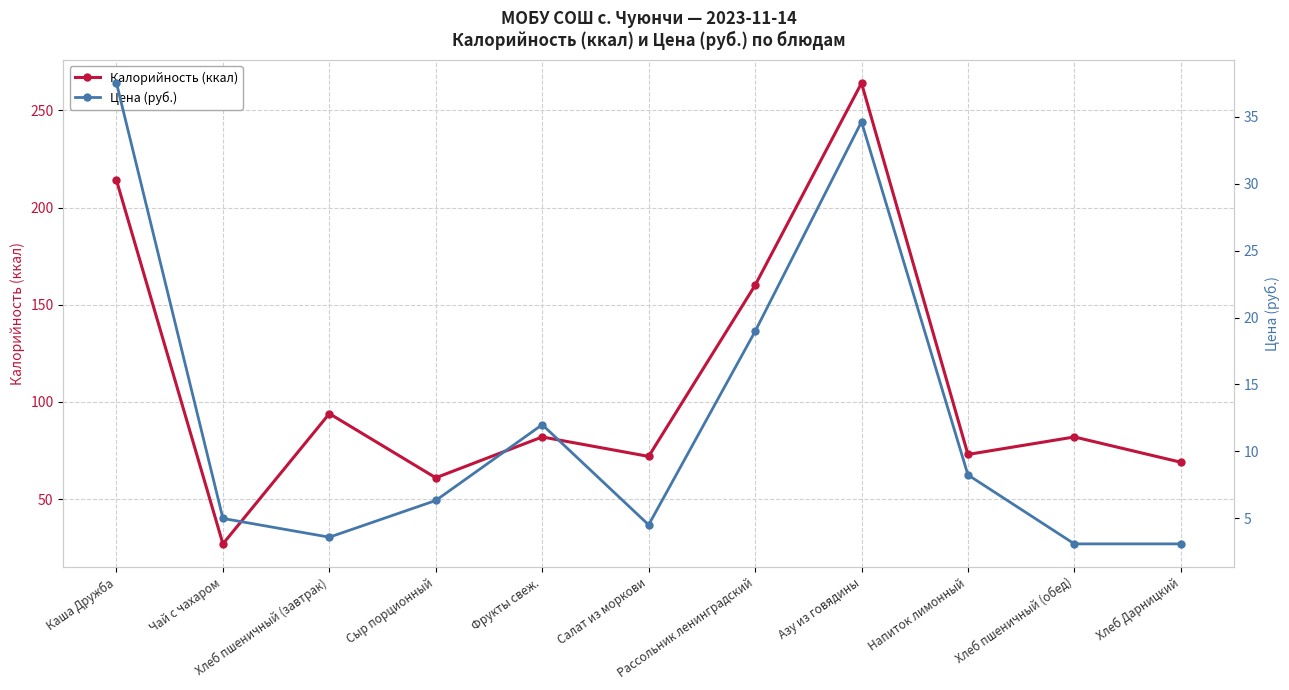

Reading left to right, list all the values displayed in this chart.

Калорийность (ккал): Каша Дружба=214.0	Чай с чахаром=27.0	Хлеб пшеничный (завтрак)=94.0	Сыр порционный=61.0	Фрукты свеж.=82.0	Салат из моркови=72.0	Рассольник ленинградский=160.0	Азу из говядины=264.0	Напиток лимонный=73.0	Хлеб пшеничный (обед)=82.0	Хлеб Дарницкий=69.0
Цена (руб.): Каша Дружба=37.5	Чай с чахаром=5.0	Хлеб пшеничный (завтрак)=3.6	Сыр порционный=6.3	Фрукты свеж.=12.0	Салат из моркови=4.5	Рассольник ленинградский=19.0	Азу из говядины=34.6	Напиток лимонный=8.2	Хлеб пшеничный (обед)=3.1	Хлеб Дарницкий=3.1